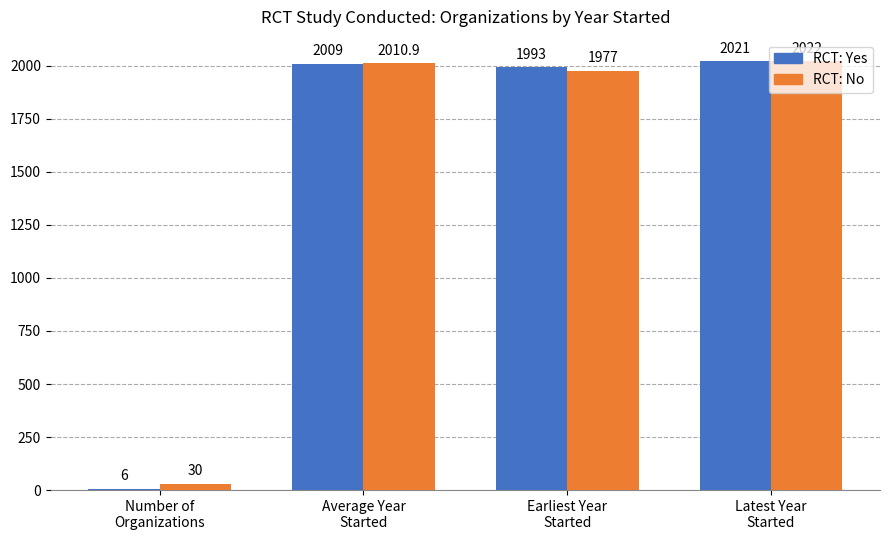

What is the greatest value displayed?

2022.0